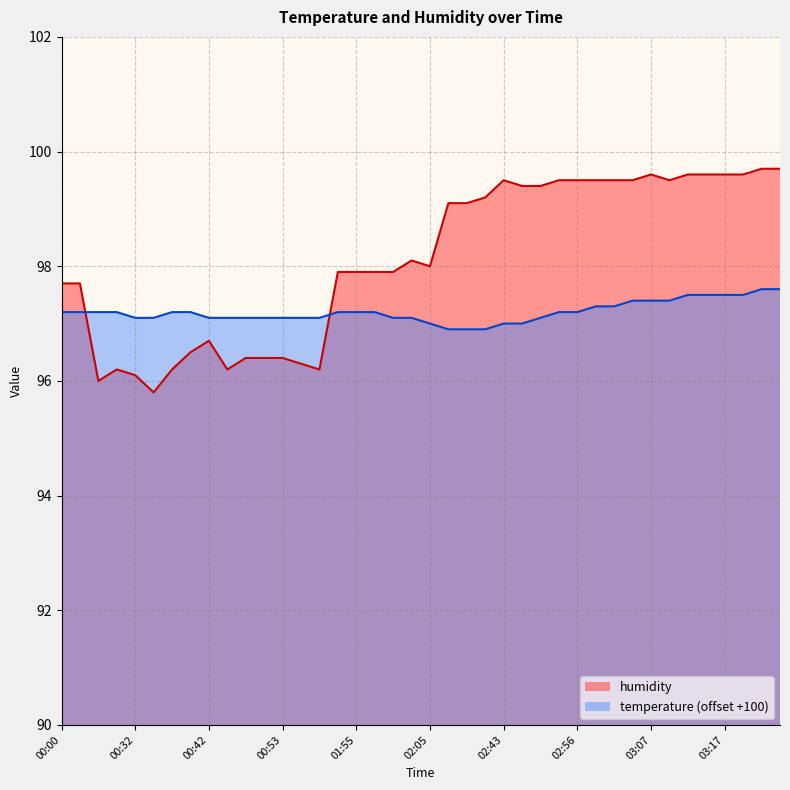

Rank the series by their average value, from highest to lowest.

humidity, temperature (offset +100)